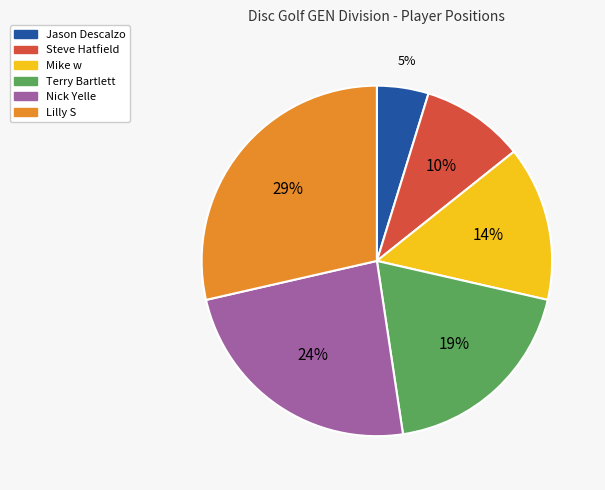

Rank the categories by value from lowest to highest.

Jason Descalzo, Steve Hatfield, Mike w, Terry Bartlett, Nick Yelle, Lilly S